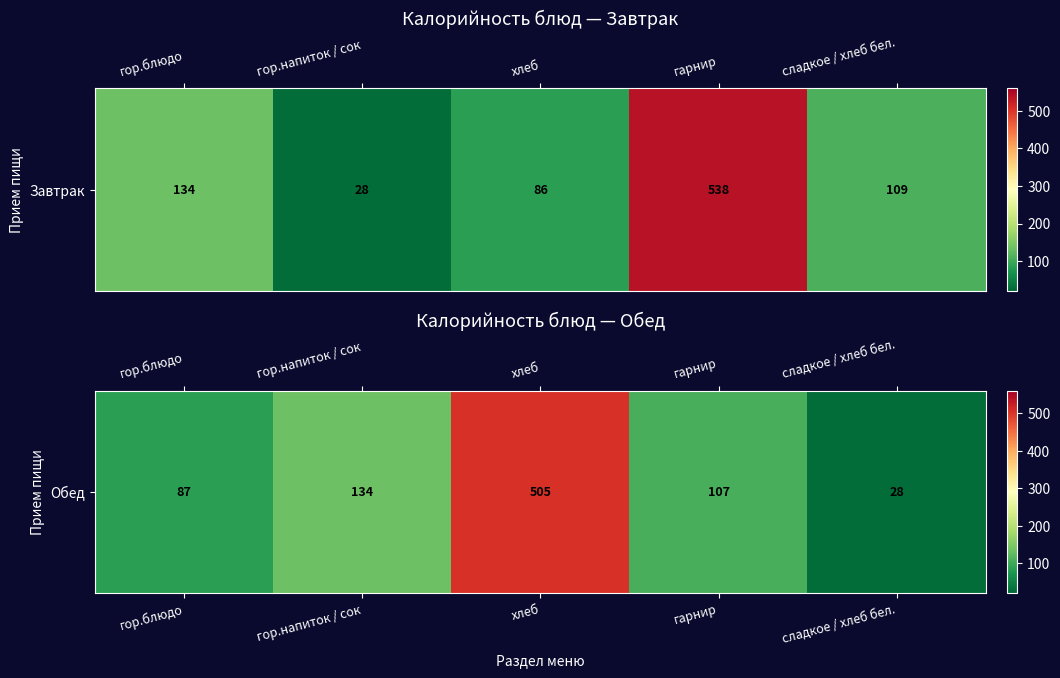

Which label corresponds to the smallest value in the chart?

сладкое / хлеб бел.